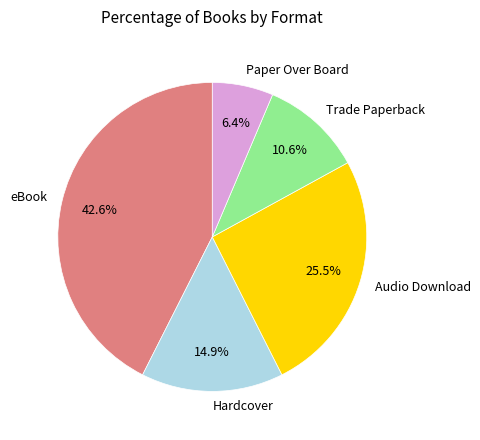

What is the largest slice in the pie chart?

eBook